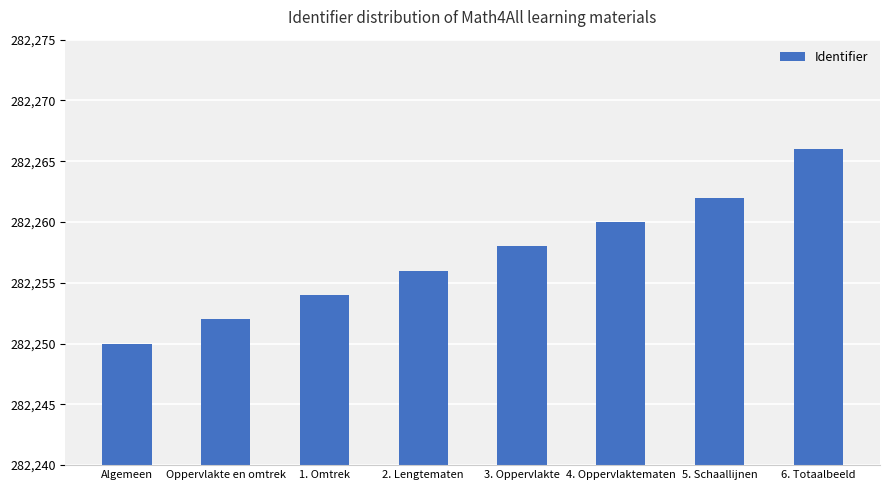

Is it true that the value at 4. Oppervlaktematen is 480301?

False